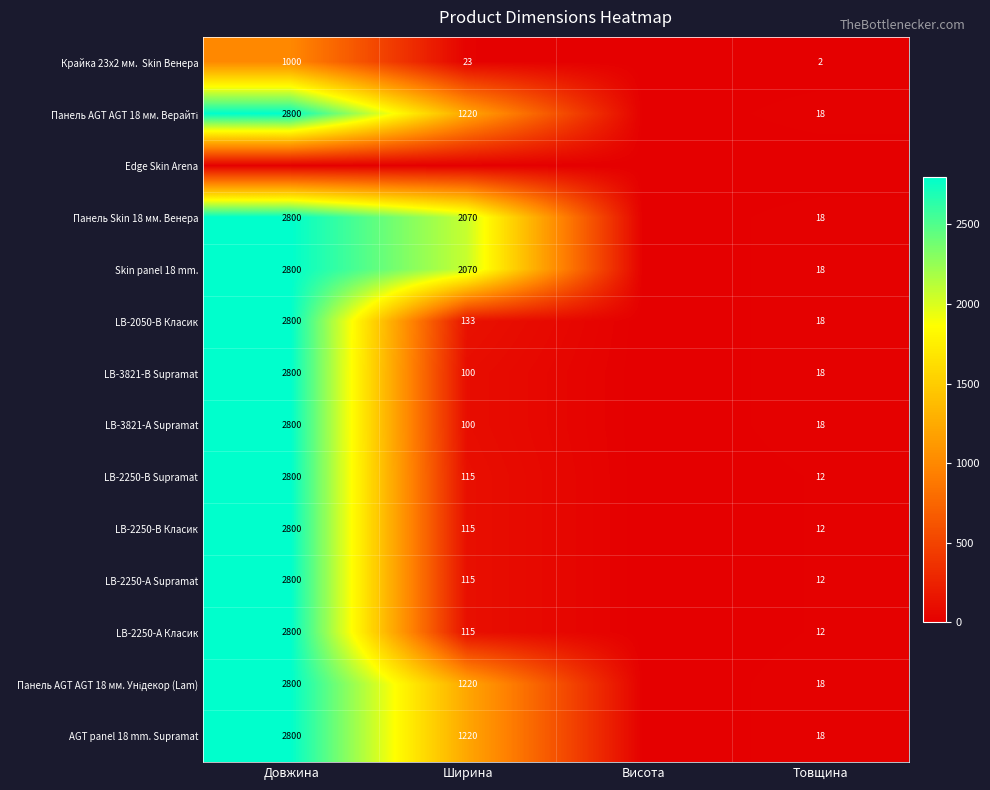

How many series are shown in this chart?

14